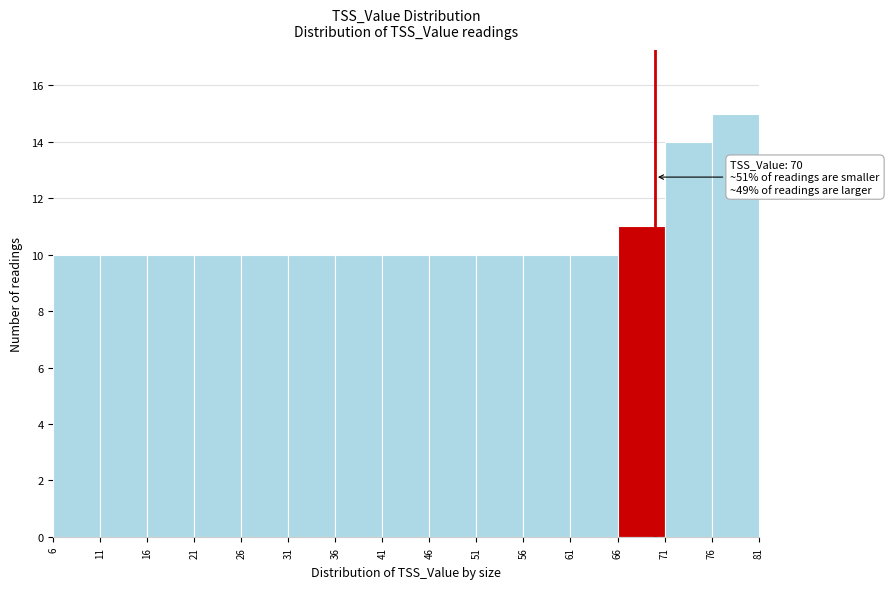

Which range on the x-axis has the tallest bar?

76 to 81